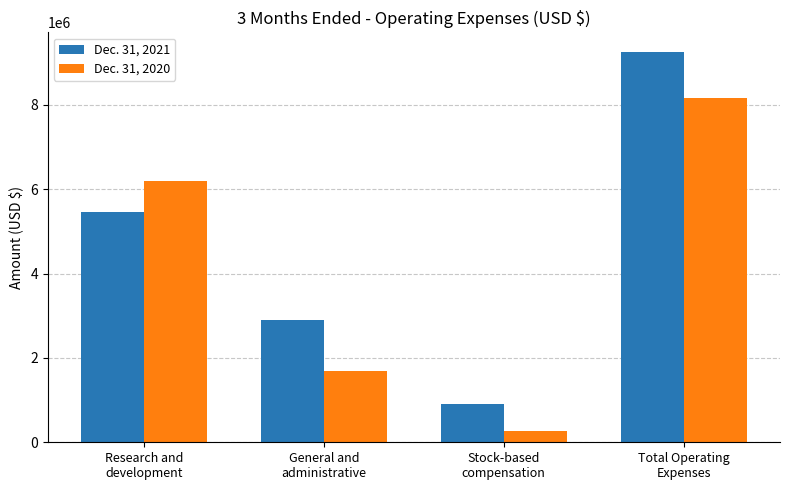

Reading right to left, extract all data points from this chart.

Dec. 31, 2021: Total Operating
Expenses=9259202	Stock-based
compensation=904604	General and
administrative=2896749	Research and
development=5457849
Dec. 31, 2020: Total Operating
Expenses=8156425	Stock-based
compensation=276582	General and
administrative=1688664	Research and
development=6191179